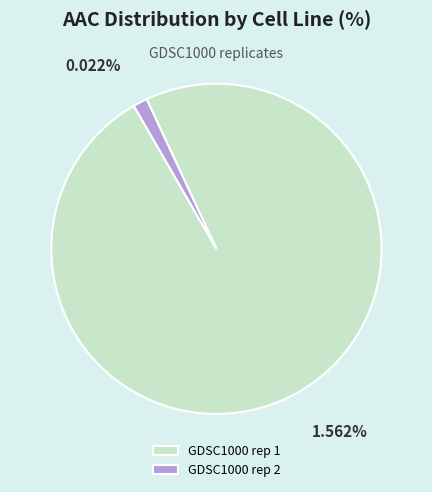

To the nearest percent, what is the difference between the largest and smallest slice percentages?

97%